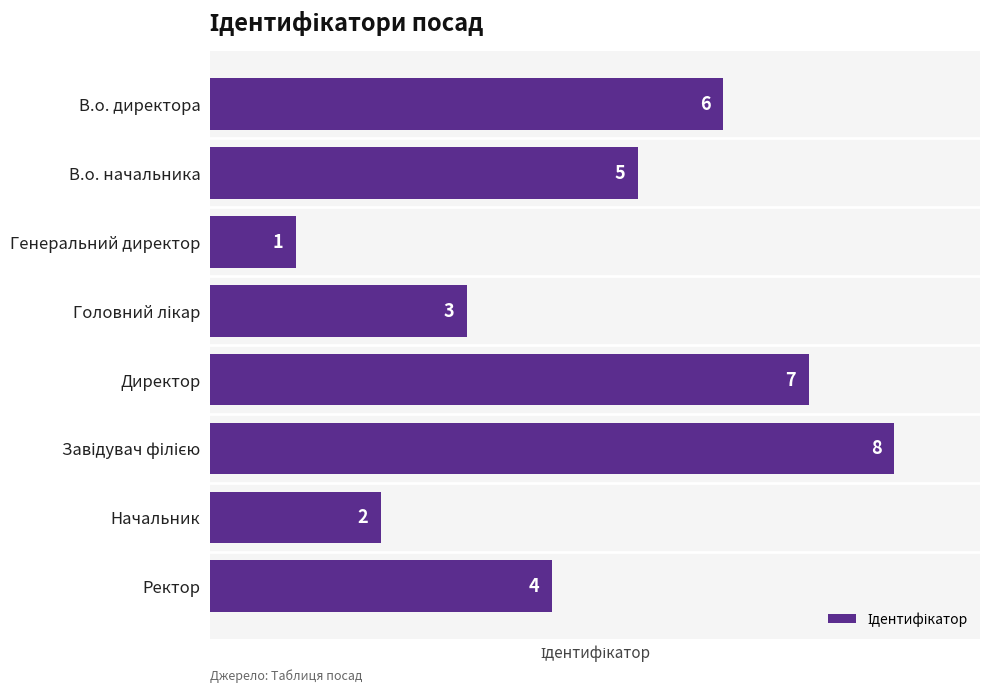

Between Начальник and Генеральний директор, which is larger?

Начальник